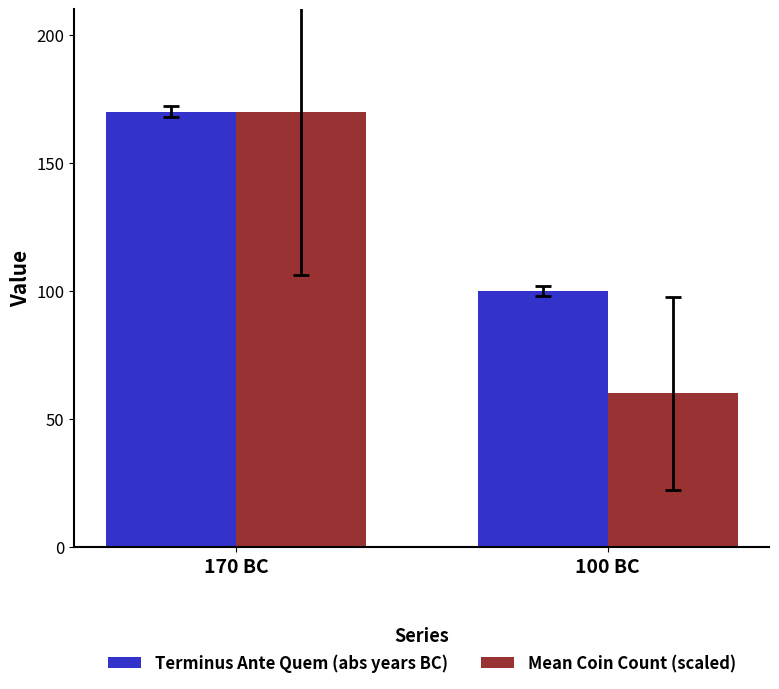

What is the average value of the Terminus Ante Quem (abs years BC) series?

135.0